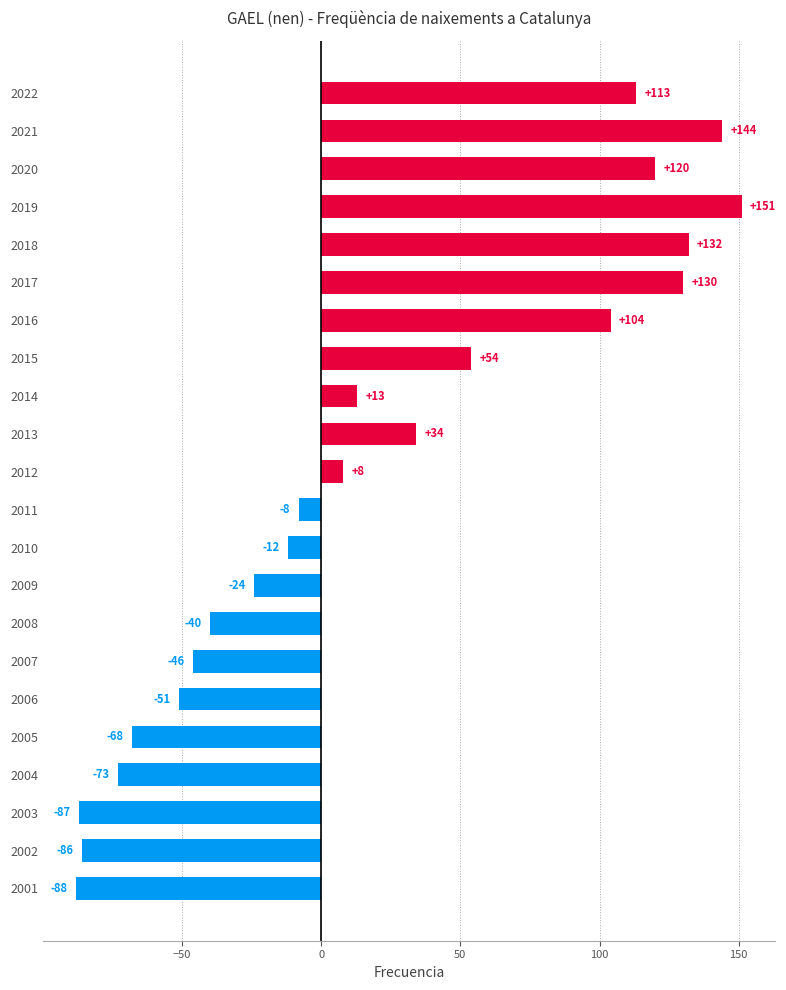

What is the difference between the values at 2004 and 2018?

205